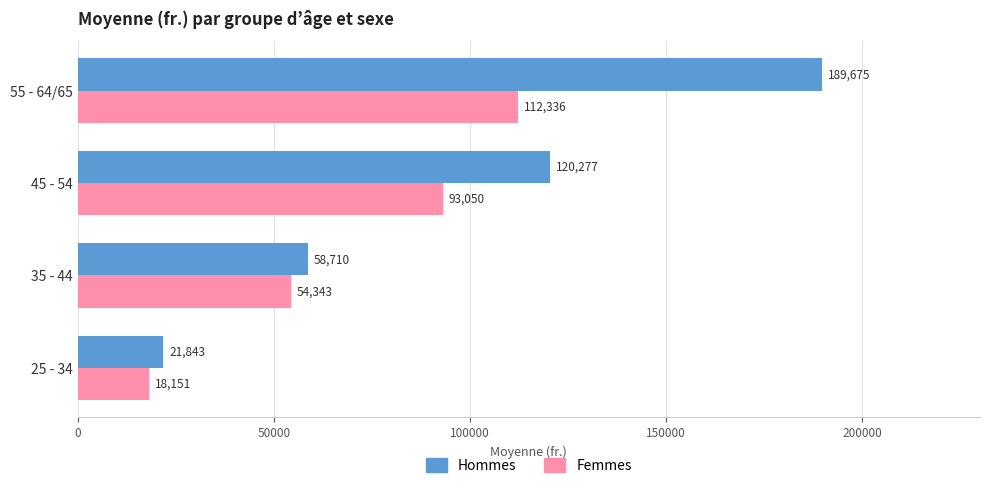

At which category is the sum across all series the highest?

55 - 64/65